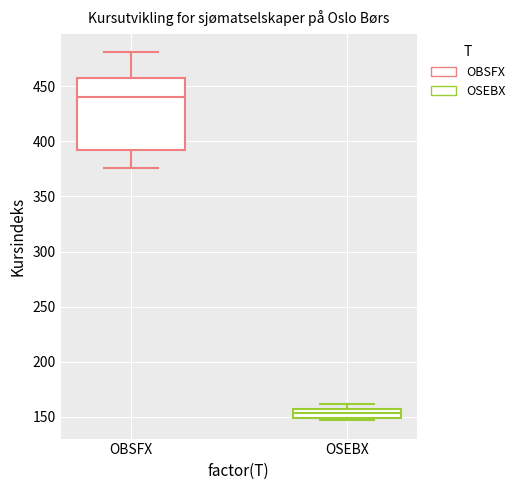

Where is the lower edge of the box for OSEBX on the y-axis? The values are not printed on the chart, so give them approximately, as read against the axis.

150